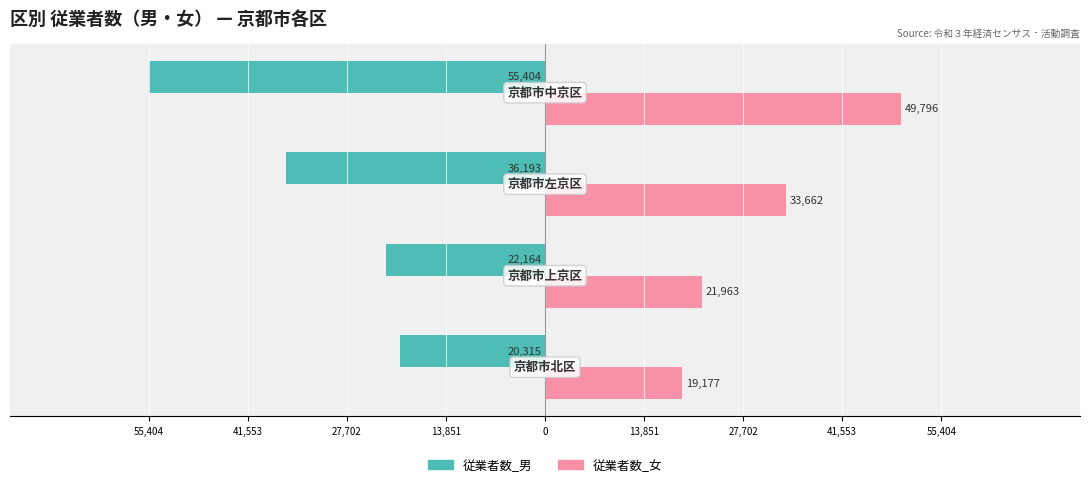

What are all the series names shown in the legend?

従業者数_男, 従業者数_女